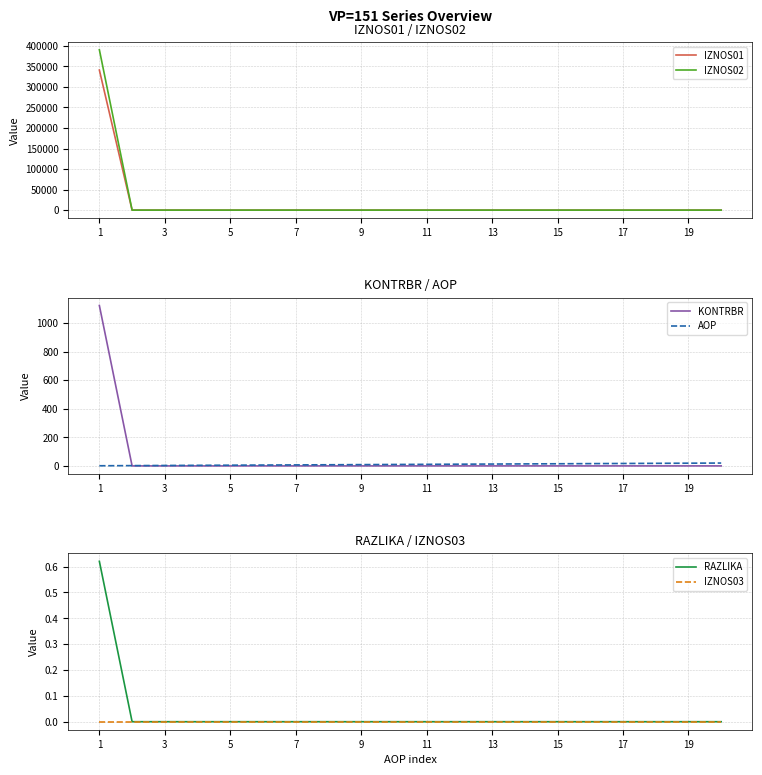

What is the maximum value for IZNOS02?

390515.8